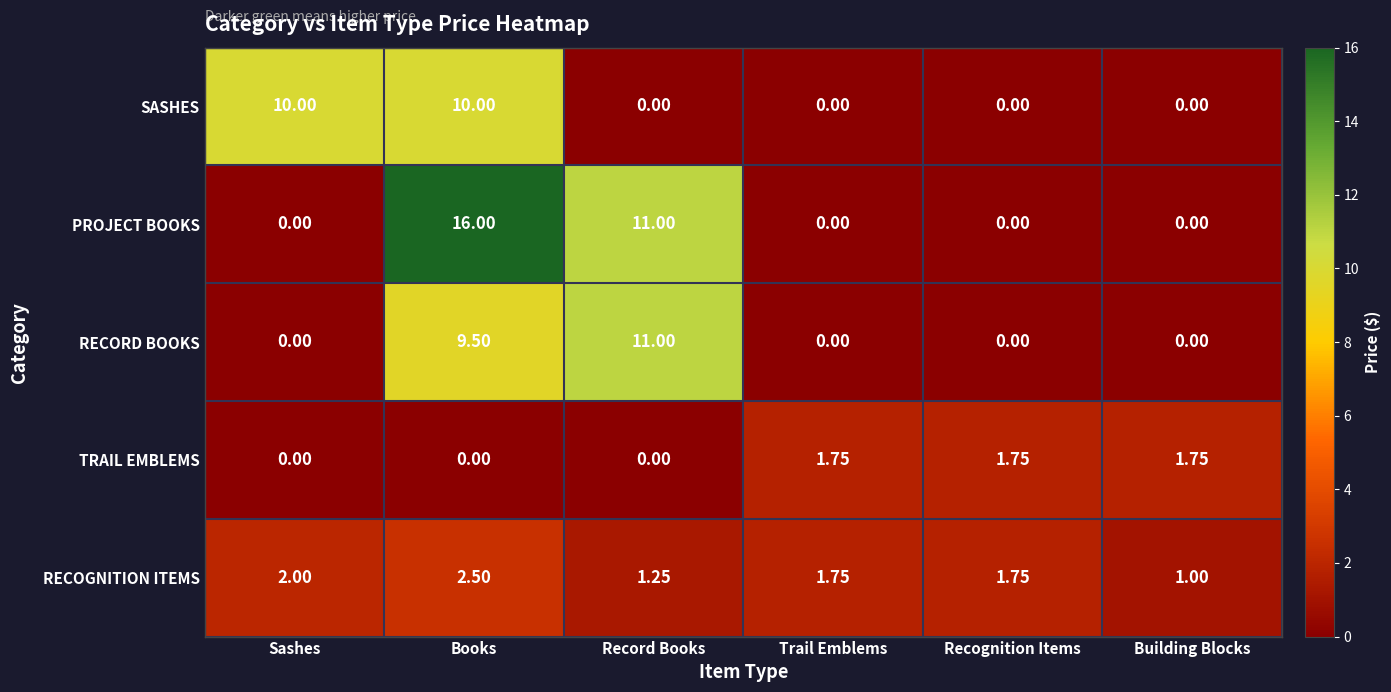

At which category does the chart reach its peak across all series?

Books